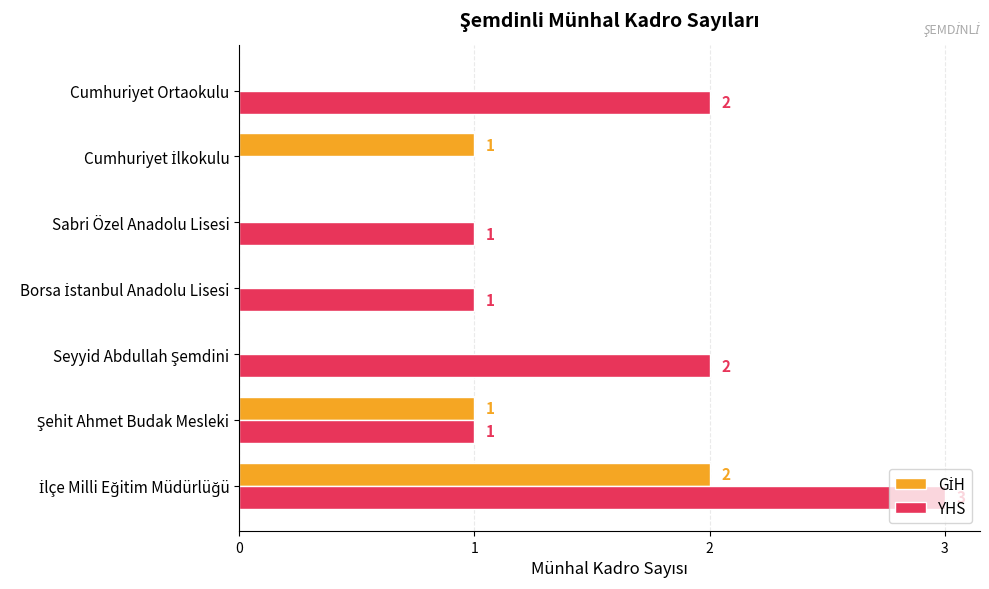

Which series has the largest total across all categories?

YHS